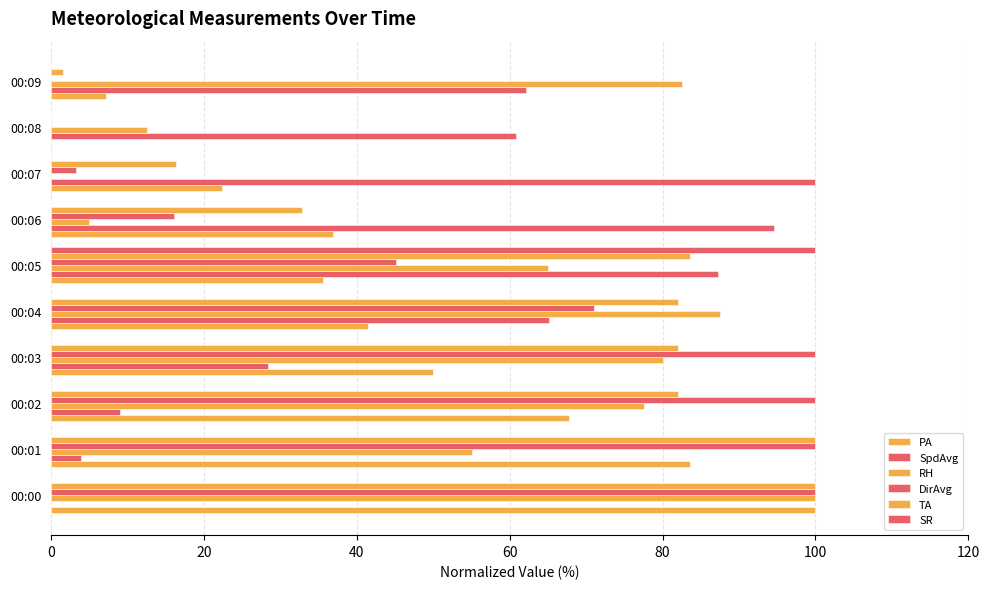

Reading left to right, transcribe all the data shown in this chart.

PA: 100.0	83.6	67.8	50.0	41.4	35.5	36.8	22.4	0.0	7.2
SpdAvg: 0.0	3.9	9.0	28.4	65.2	87.2	94.6	100.0	60.9	62.1
RH: 100.0	55.0	77.5	80.0	87.5	65.0	5.0	0.0	12.5	82.5
DirAvg: 100.0	100.0	100.0	100.0	71.0	45.2	16.1	3.2	0.0	0.0
TA: 100.0	100.0	82.0	82.0	82.0	83.5	32.8	16.4	0.0	1.6
SR: 0.0	0.0	0.0	0.0	0.0	100.0	0.0	0.0	0.0	0.0